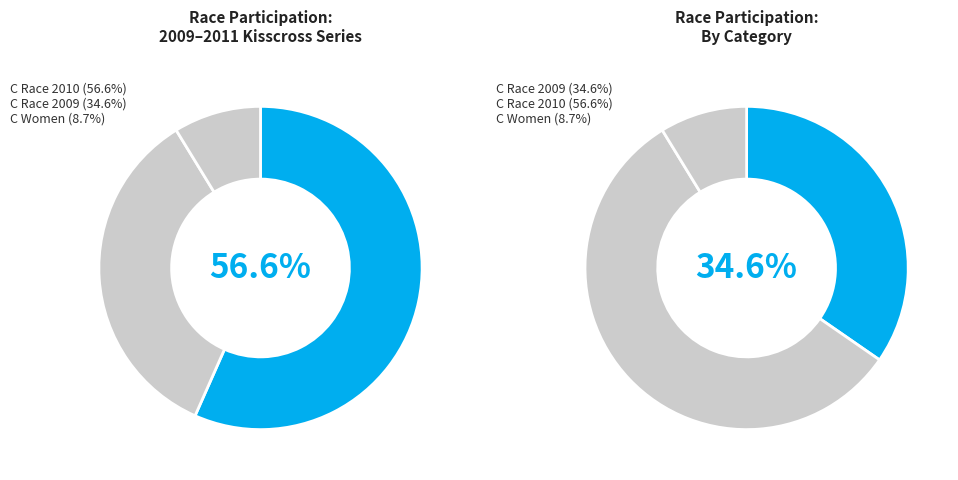

True or false: Kisscross #7: Cascade Park accounts for 13% of the total.

False